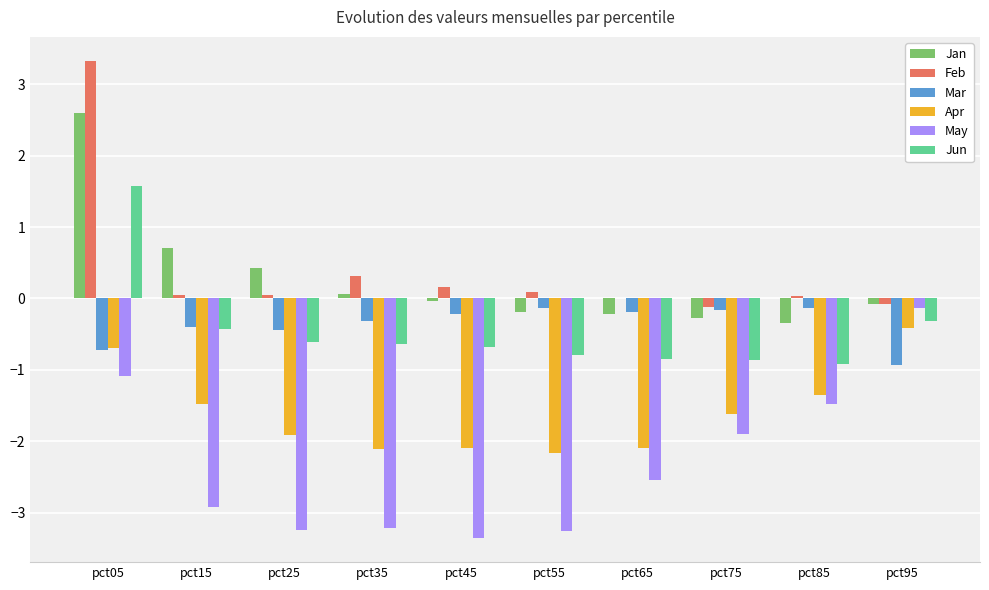

The Mar series shows -0.7 at pct05. True or false?

True